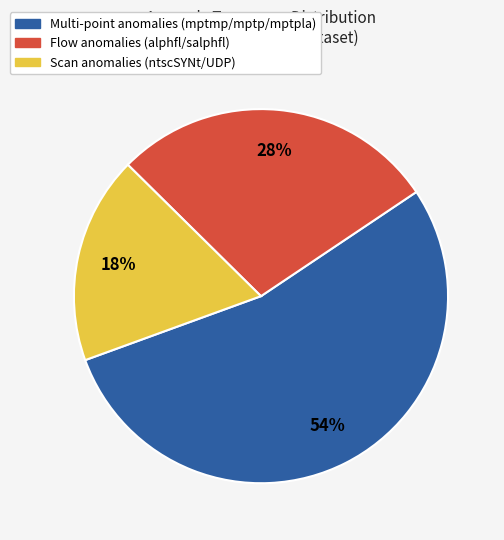

What is the smallest slice in the pie chart?

Scan anomalies (ntscSYNt/UDP)